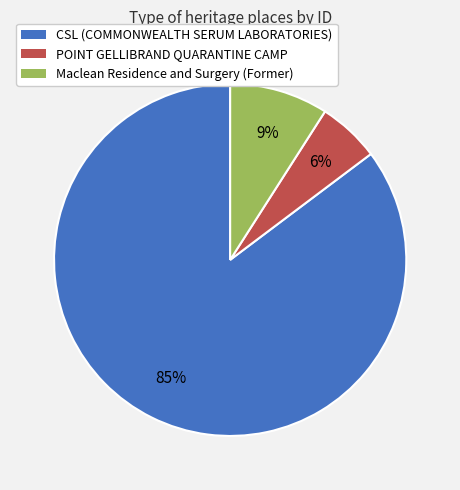

To the nearest percent, what is the average slice percentage?

33%